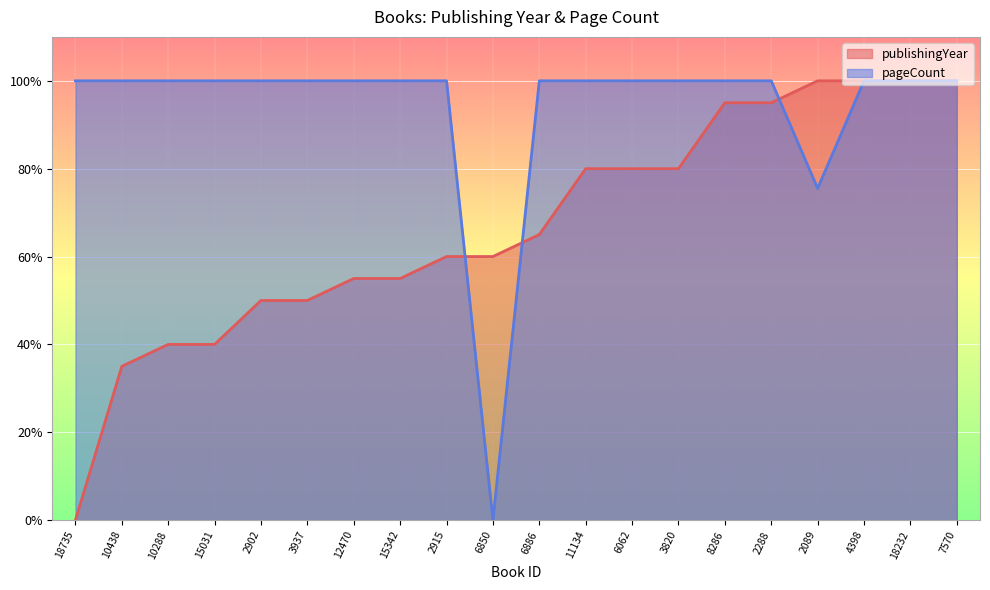

What position from the left is 10438?

2